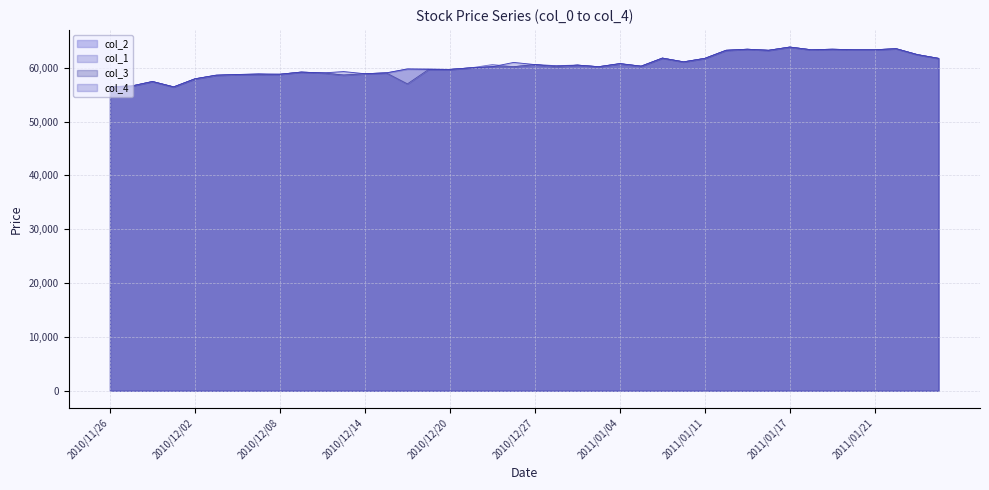

Reading left to right, list all the values displayed in this chart.

col_2: 56500	56600	57450	56450	57950	58600	58750	58750	58800	59200	59050	58650	58900	59050	57010	59700	59700	60000	60200	60200	60600	60200	60500	60200	60750	60300	61800	61100	61750	63250	63450	63250	63850	63350	63450	63350	63350	63550	62450	61750
col_1: 56500	56600	57450	56450	57950	58600	58750	58750	58800	59200	59050	58650	58900	59050	59750	59800	59700	60000	60600	60200	60600	60200	60500	60200	60750	60300	61800	61100	61750	63250	63450	63250	63850	63350	63450	63350	63350	63550	62450	61750
col_3: 56500	56600	57450	56450	57950	58600	58750	58750	58800	59200	59050	58650	58900	59050	57010	59700	59700	60000	60200	60200	60600	60200	60500	60200	60750	60300	61800	61100	61750	63250	63450	63250	63850	63350	63450	63350	63350	63550	62450	61750
col_4: 56500	56600	57450	56450	57950	58650	58750	58900	58800	59200	59050	59300	58900	59050	59800	59700	59700	60000	60200	61000	60600	60400	60500	60200	60800	60300	61800	61100	61750	63250	63450	63250	63850	63350	63450	63350	63350	63550	62450	61750